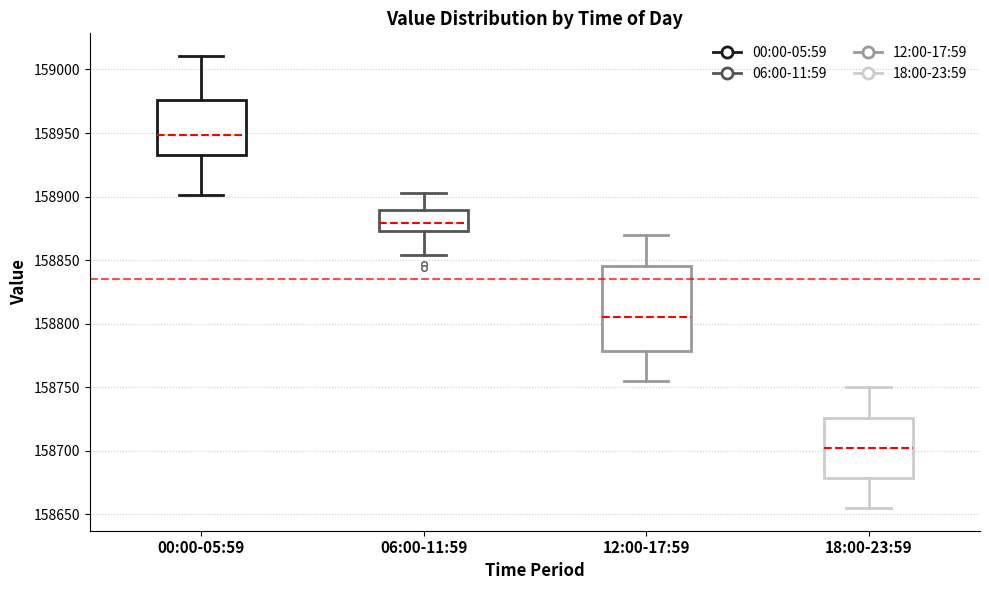

Which box's median line is the highest?

00:00-05:59